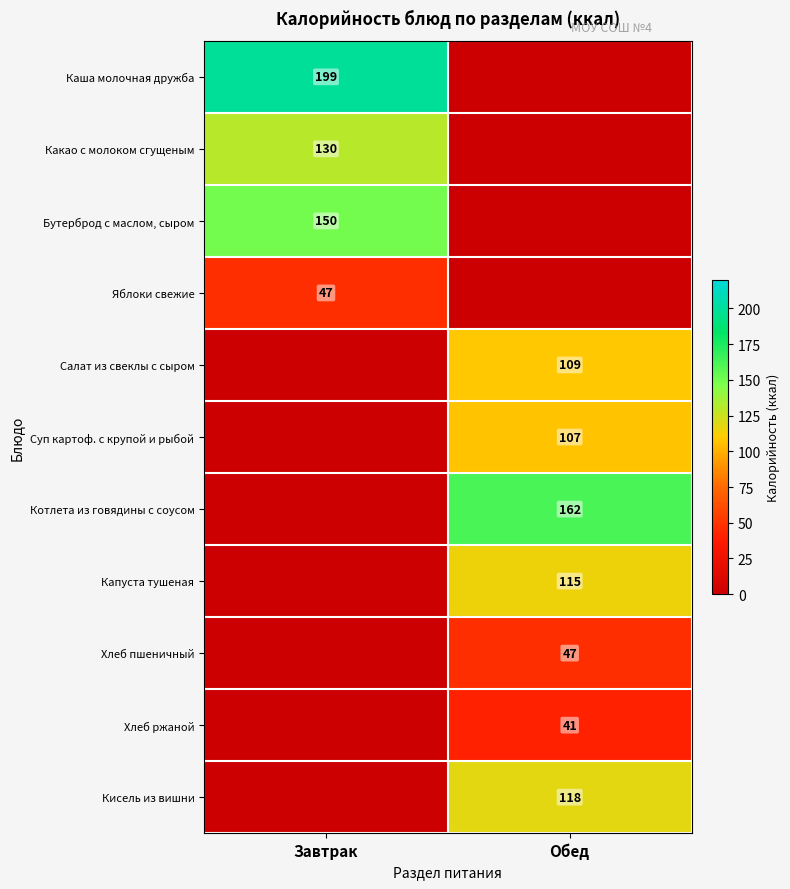

What is the total value across all series at Завтрак?

526